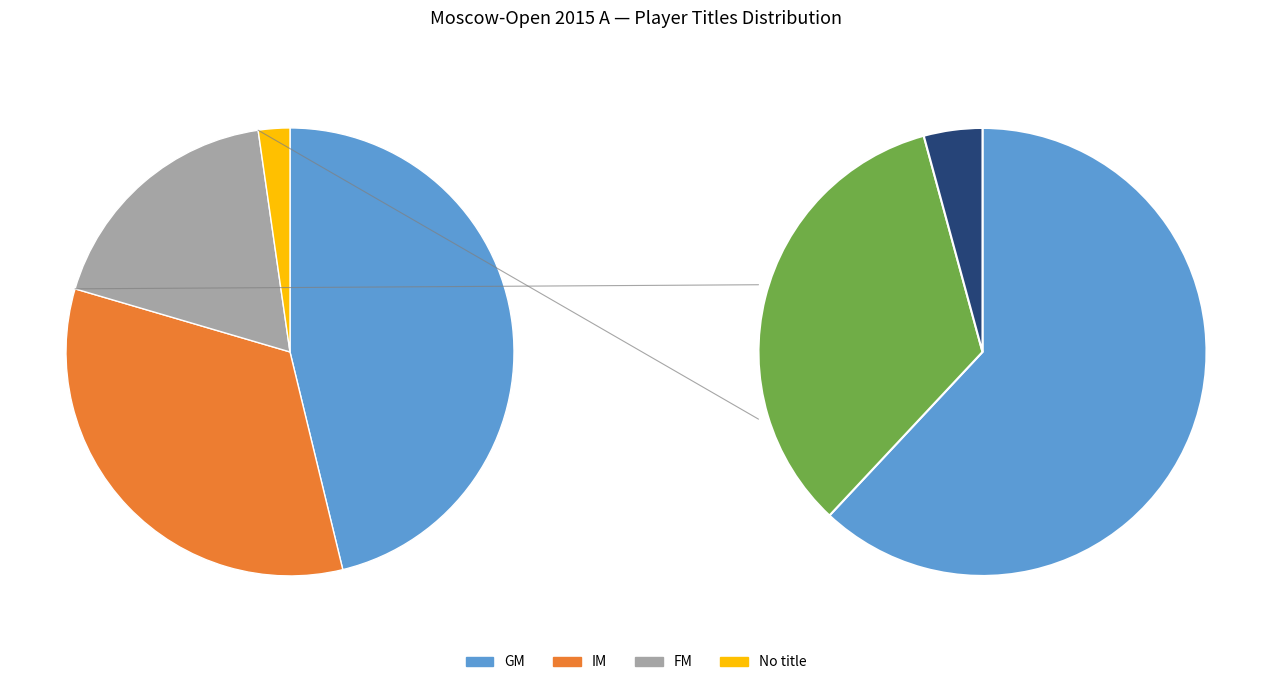

How many segments does this pie chart have?

4